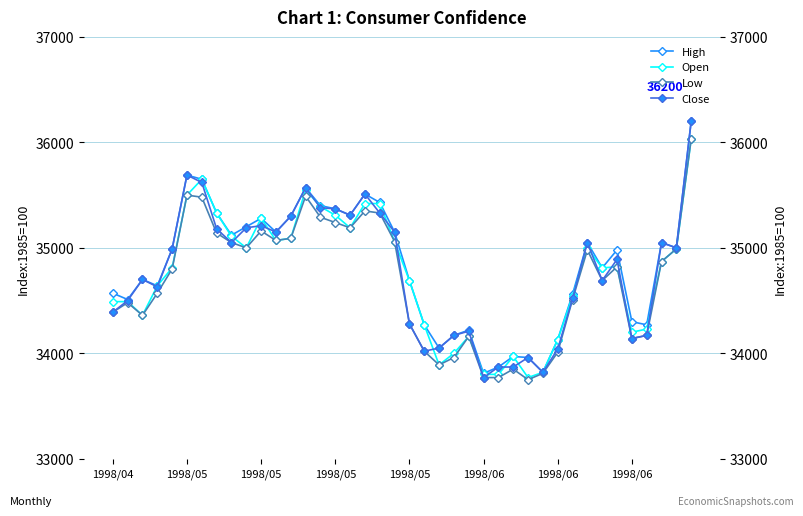

Count the number of data series in this chart.

4